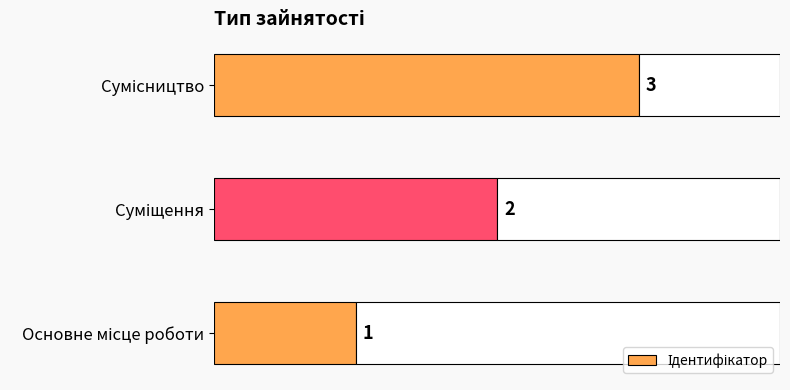

The chart shows a value of 2 at Суміщення. True or false?

True